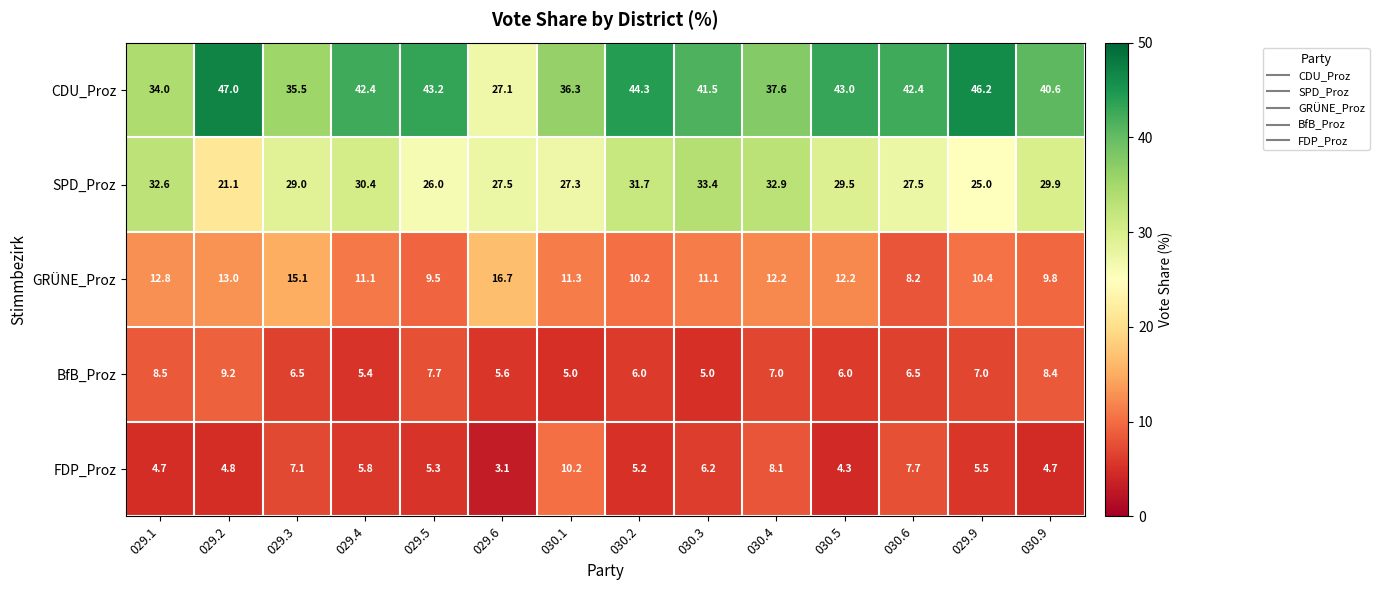

Rank the series at 029.6 from lowest to highest value.

FDP_Proz, BfB_Proz, GRÜNE_Proz, CDU_Proz, SPD_Proz